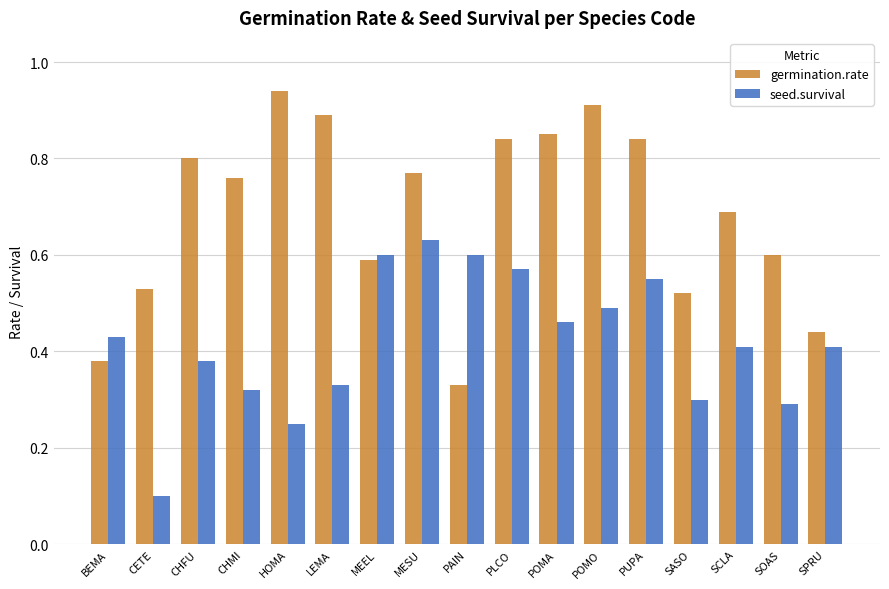

What is the label of the 5th bar from the right?

PUPA